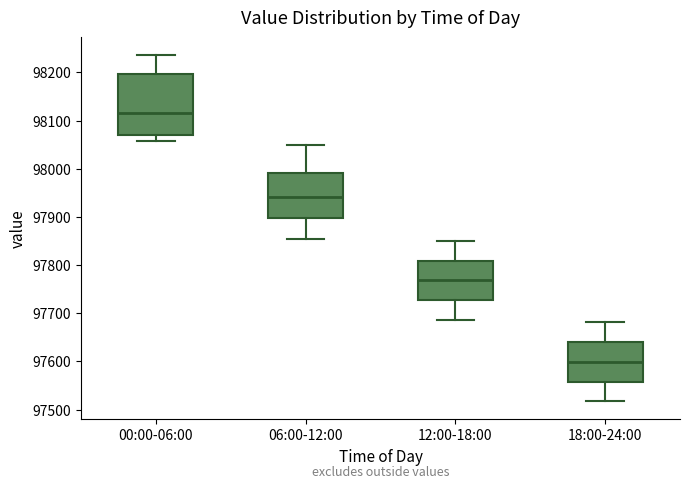

Reading left to right, read every box against the y-axis: the position of its median line, the range the box covers, and the ends of its whiskers. The values are not printed on the chart, so give them approximately, as read against the axis.

00:00-06:00: median 98120, box 98070 to 98200, whiskers 98060 to 98240
06:00-12:00: median 97940, box 97900 to 97990, whiskers 97850 to 98050
12:00-18:00: median 97770, box 97730 to 97810, whiskers 97690 to 97850
18:00-24:00: median 97600, box 97560 to 97640, whiskers 97520 to 97680